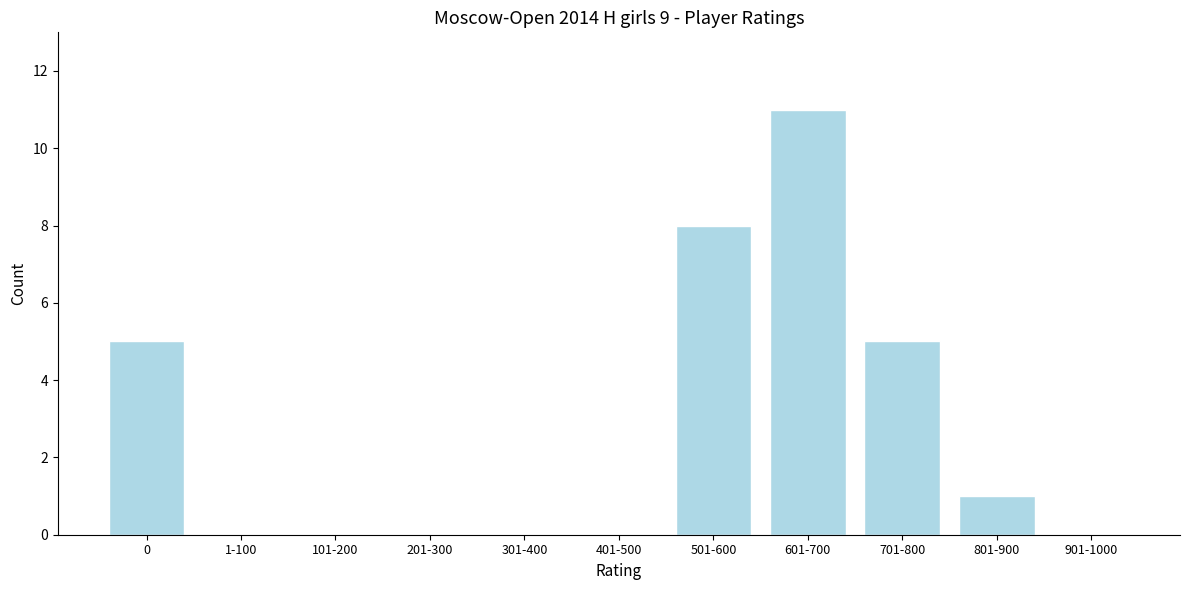

Reading left to right, list all the values displayed in this chart.

0=5	1-100=0	101-200=0	201-300=0	301-400=0	401-500=0	501-600=8	601-700=11	701-800=5	801-900=1	901-1000=0